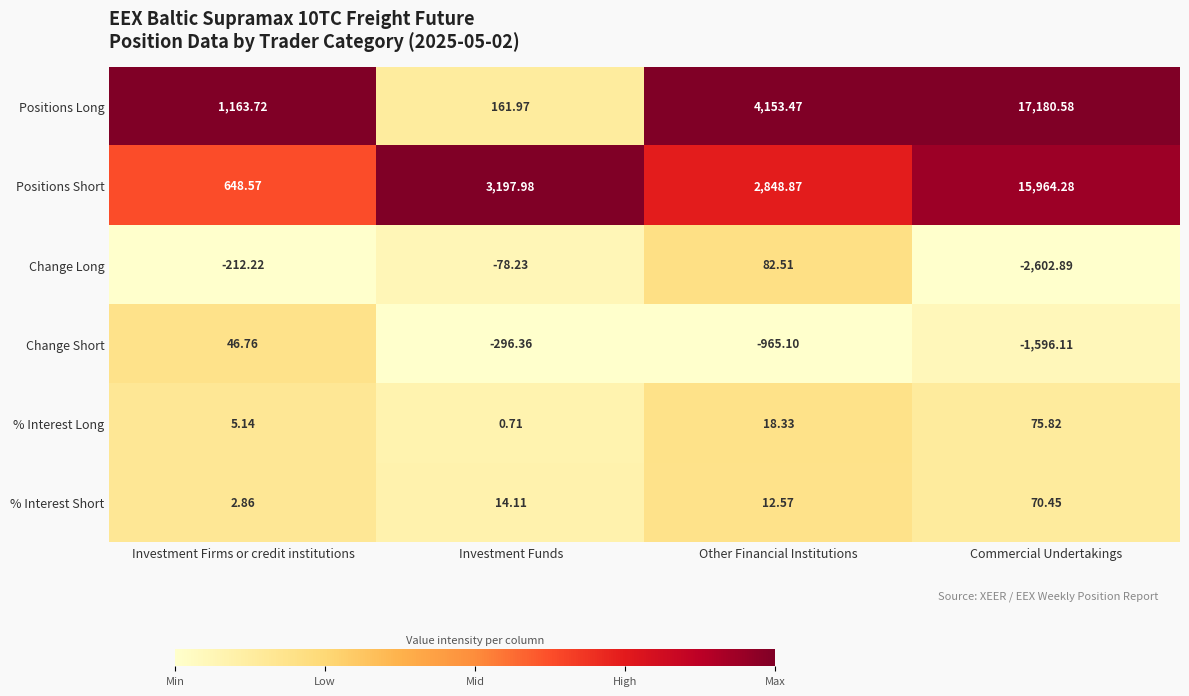

At which label does Change Long first exceed -78?

Other Financial Institutions